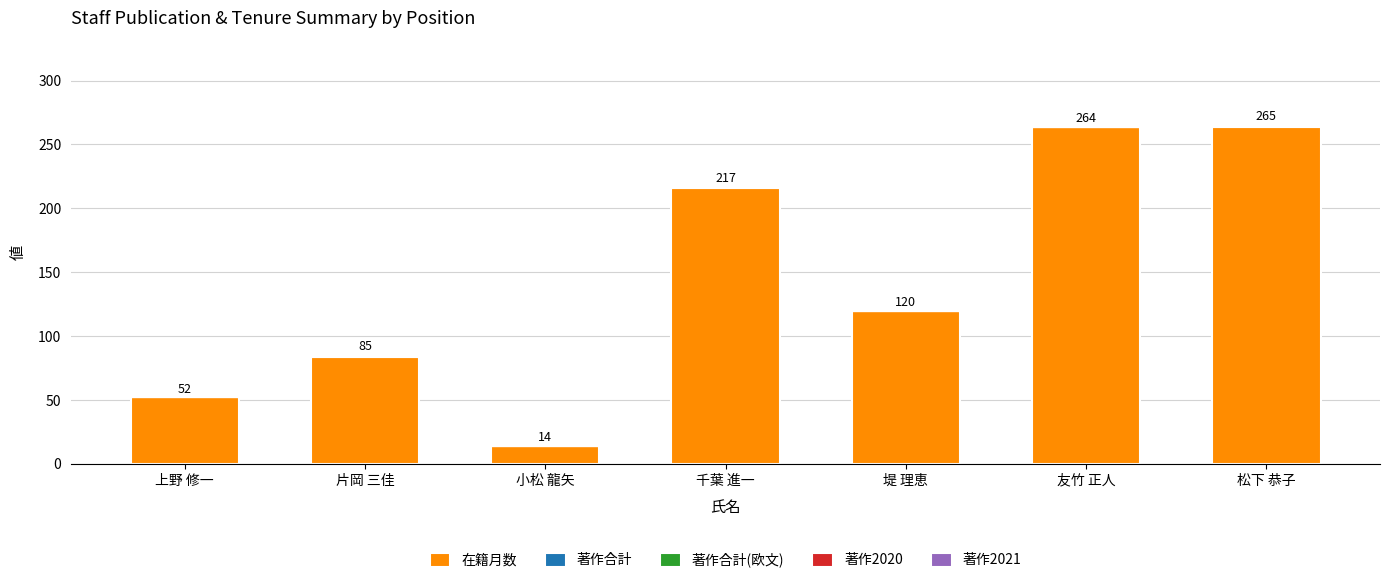

Are the bars grouped side by side (vs. stacked)?

No